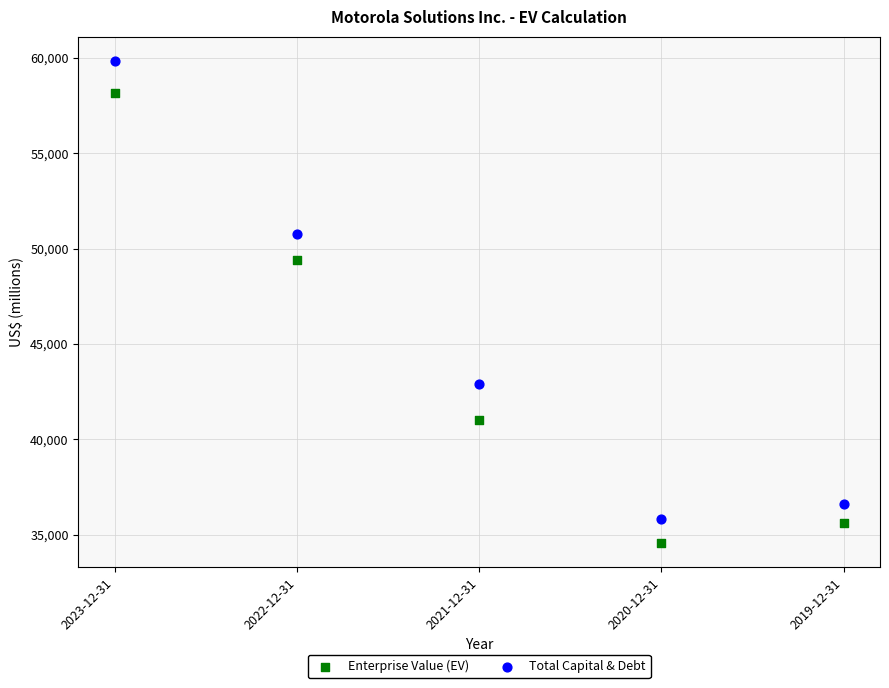

What is the X range (max minus min) for the scatter plot?

4